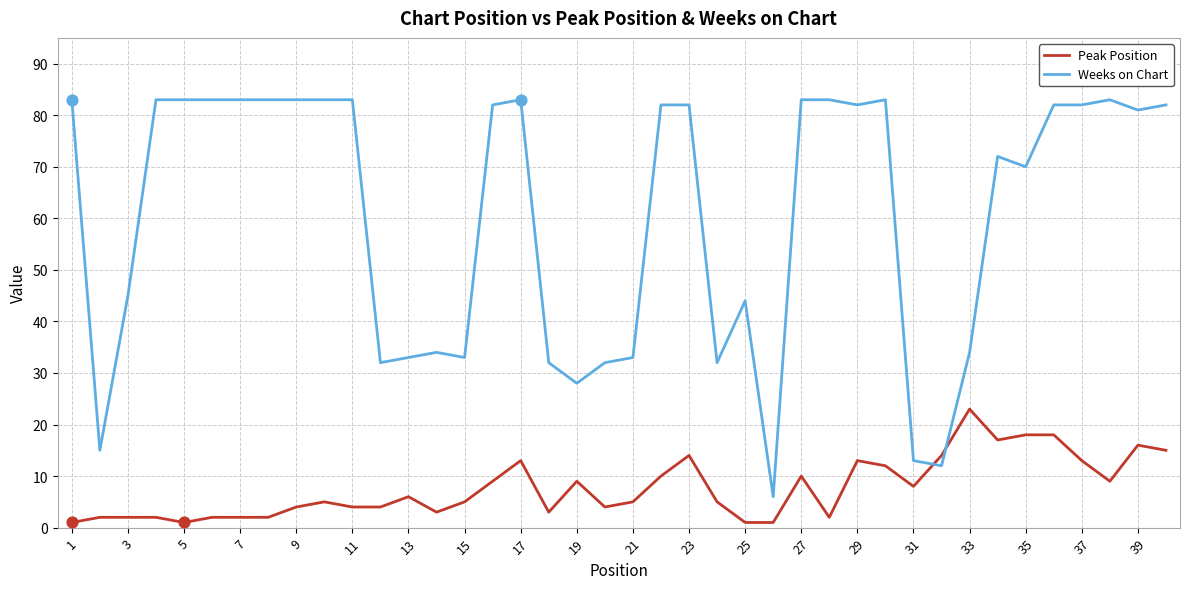

Which series has the largest total across all categories?

Weeks on Chart